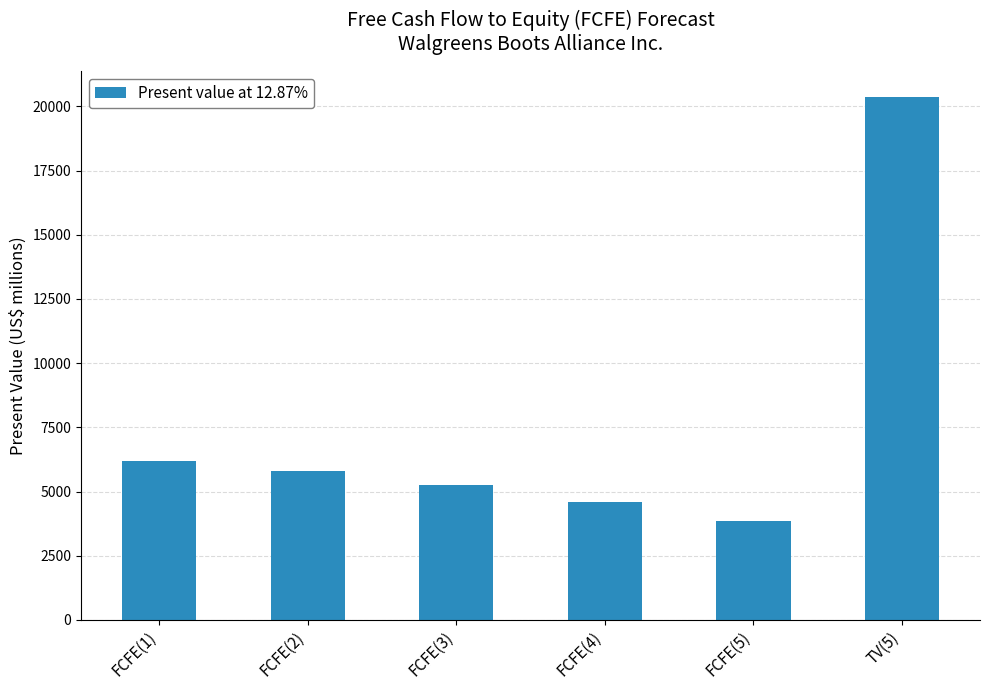

What is the label of the 4th bar from the right?

FCFE(3)